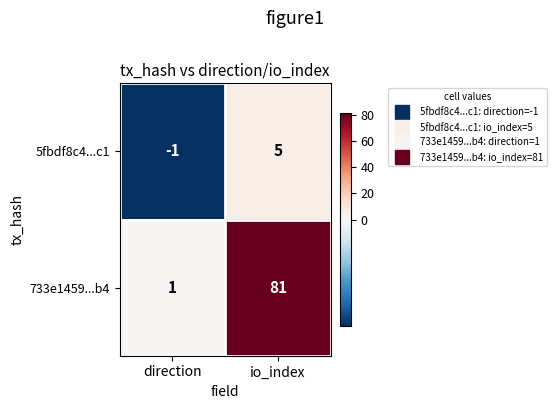

What is the sum of all 733e1459...b4 values?

82